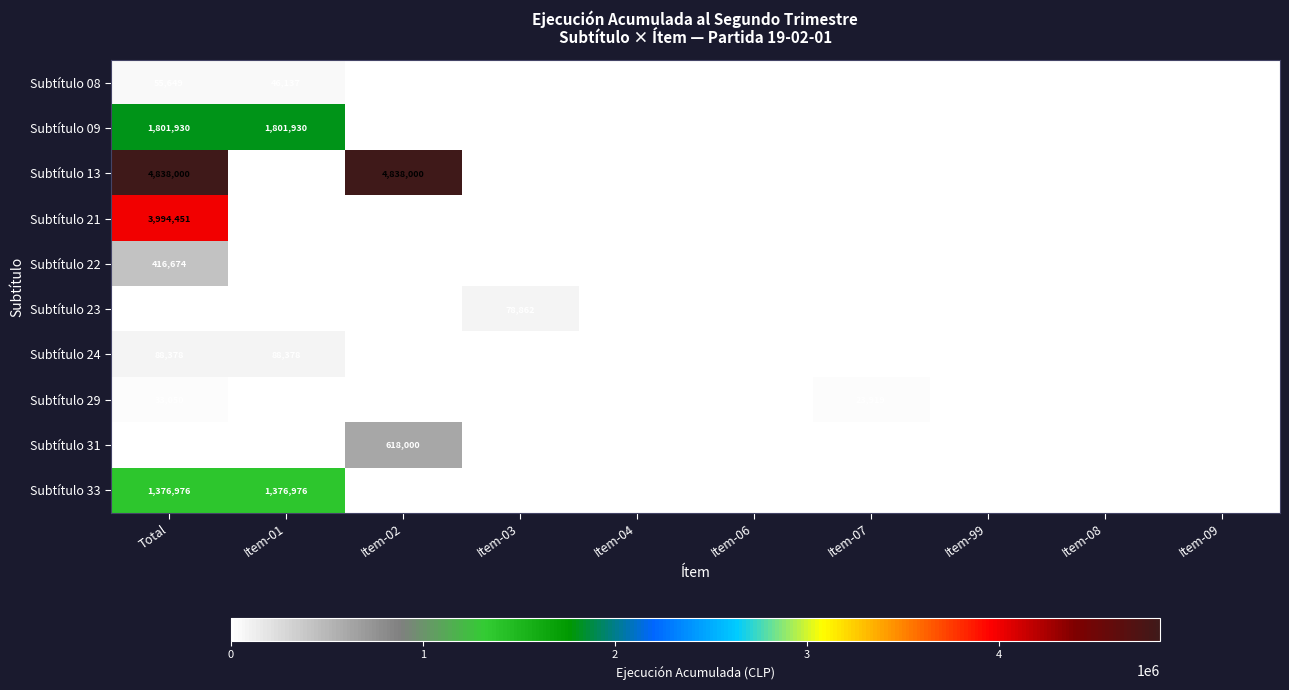

The value of Subtítulo 31 at Item-02 is 1066704. True or false?

False